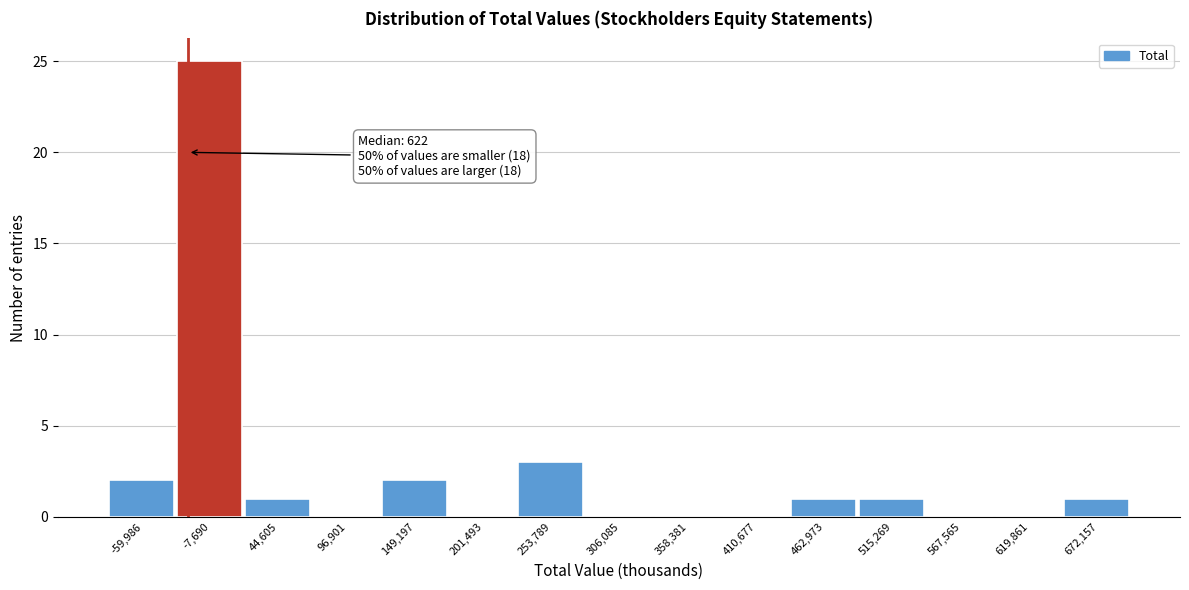

Reading left to right, list all the values displayed in this chart.

-59,986=2	-7,690=25	44,605=1	96,901=0	149,197=2	201,493=0	253,789=3	306,085=0	358,381=0	410,677=0	462,973=1	515,269=1	567,565=0	619,861=0	672,157=1